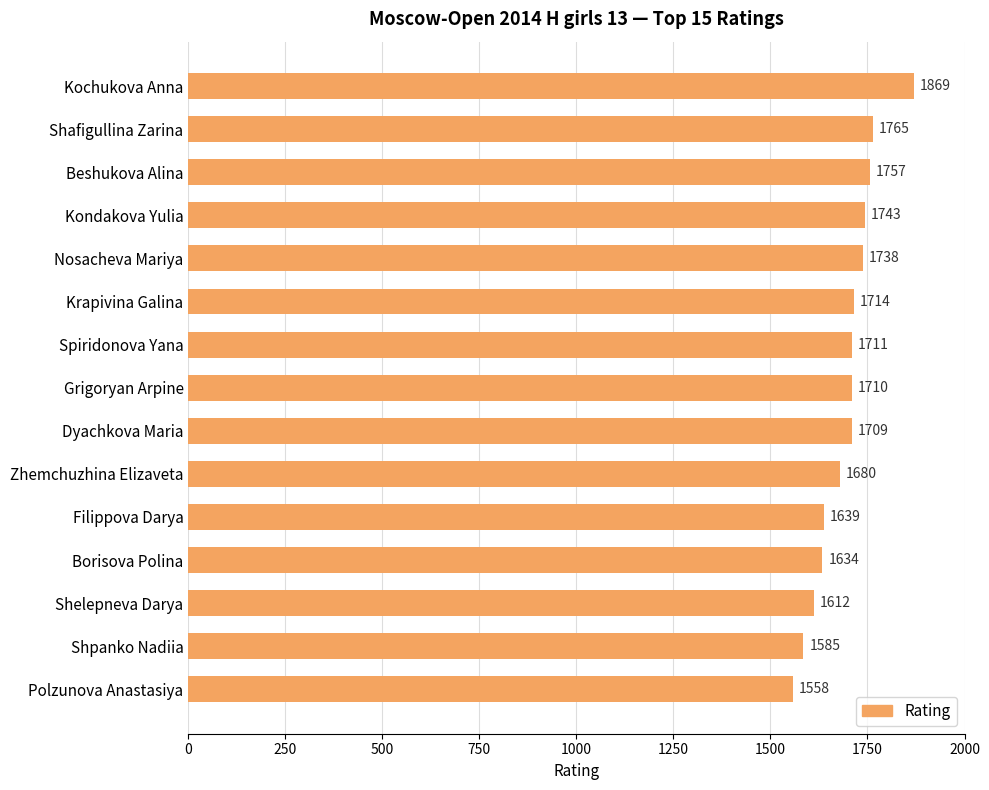

Are the bars horizontal?

Yes